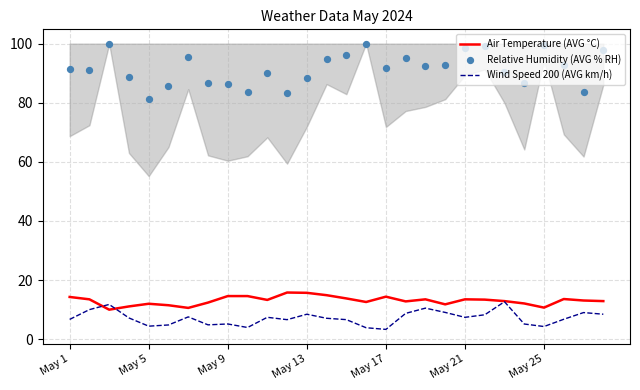

What is the minimum value for Wind Speed 200 (AVG km/h)?

3.3